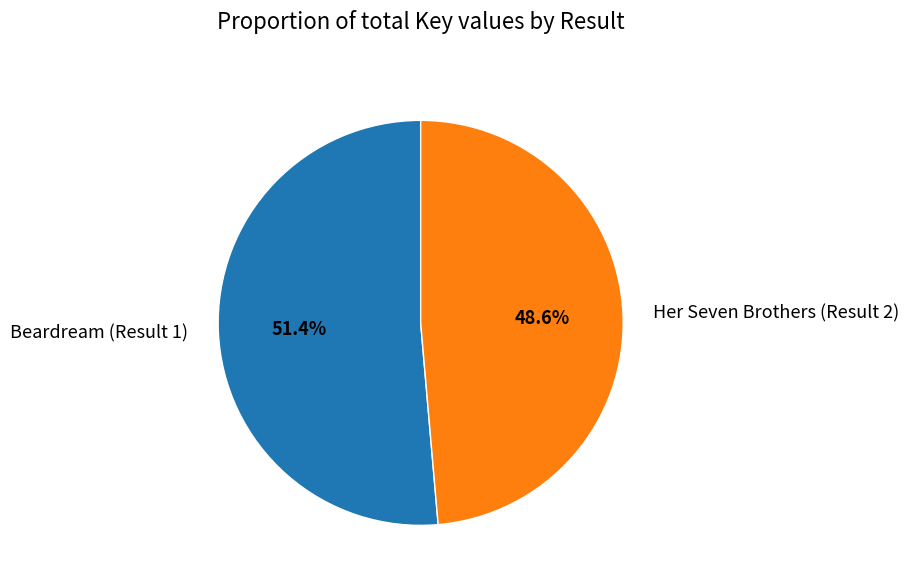

What percentage is the Beardream (Result 1) slice, to the nearest percent?

51%